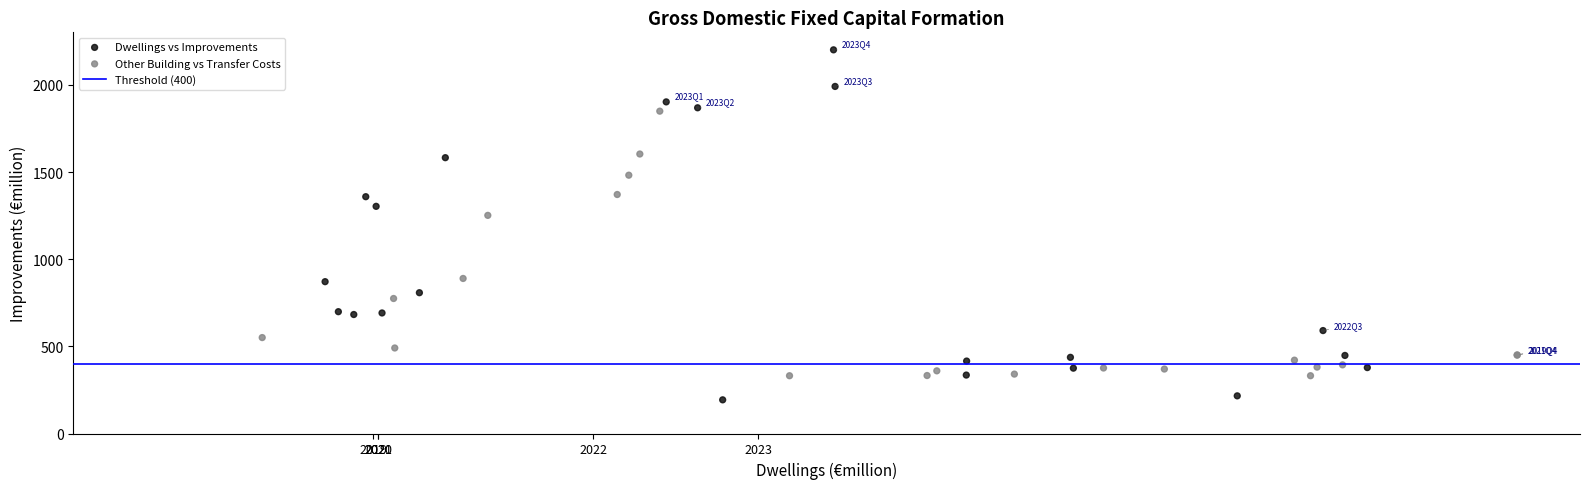

Which series has the widest spread of Y values?

Dwellings vs Improvements